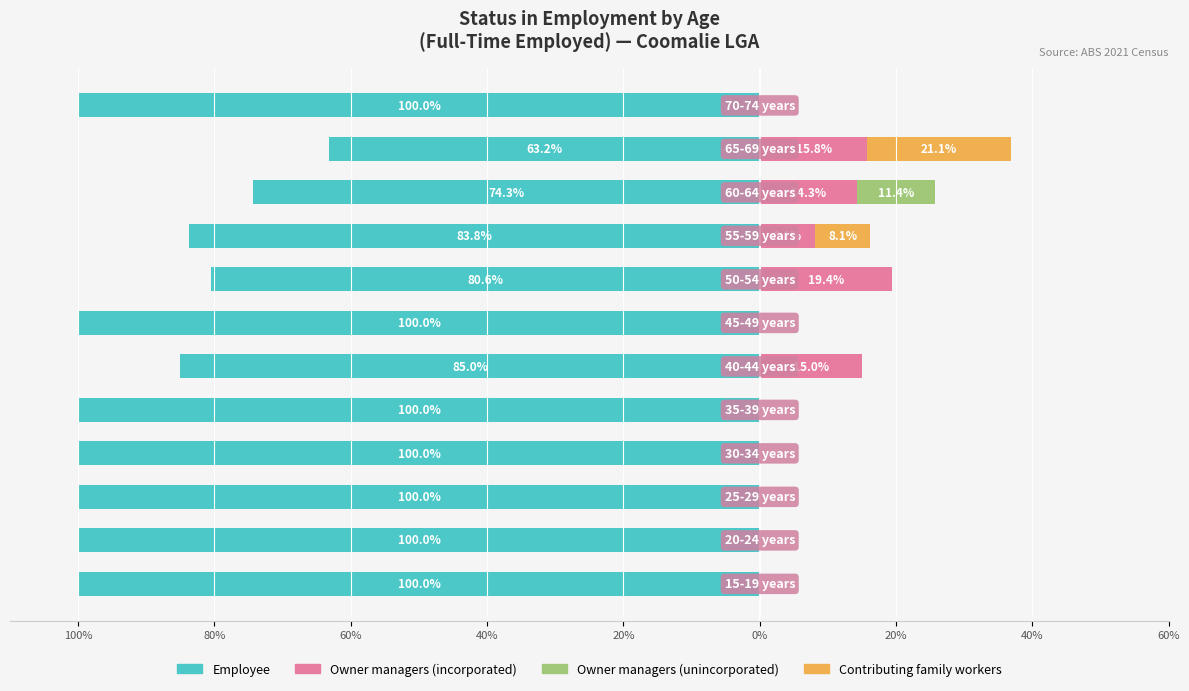

The value of Owner managers (incorporated) at 11 is -13.1. True or false?

False